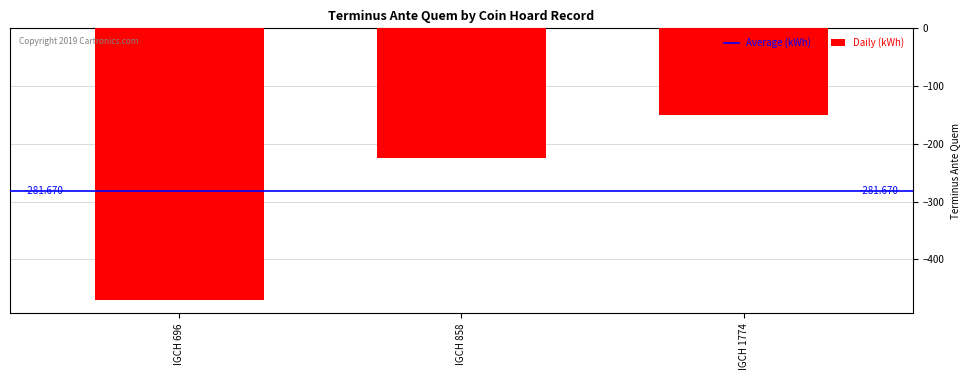

At which label does the data first exceed -225?

IGCH 1774